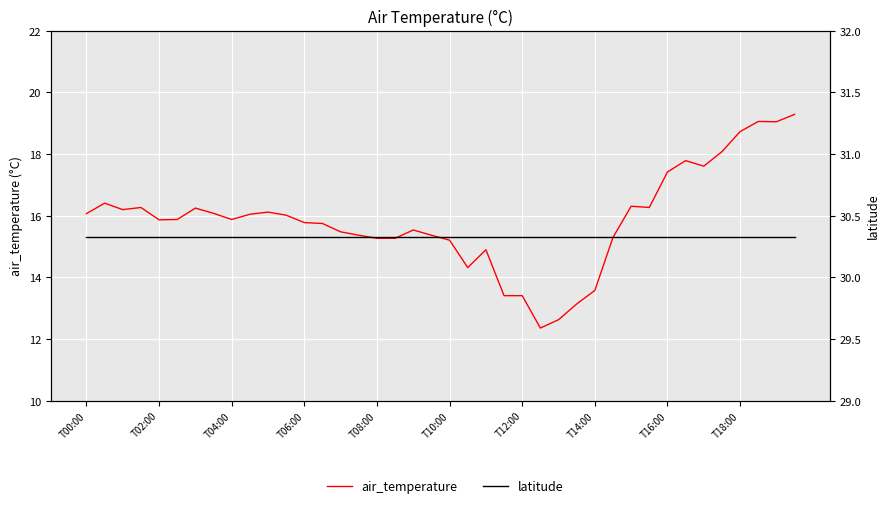

True or false: air_temperature and latitude intersect in this chart.

False